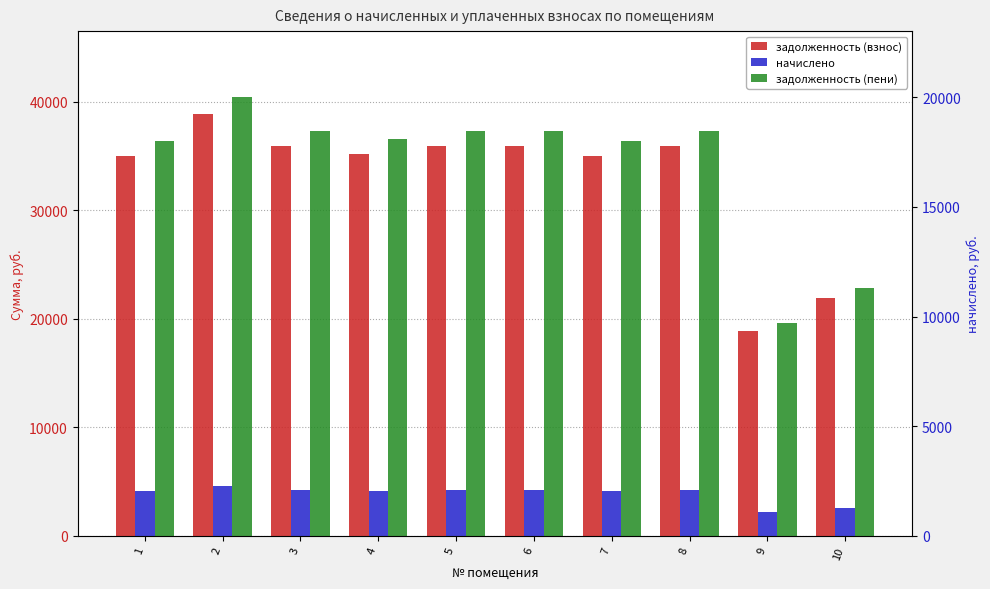

How many bars are there in each group?

3